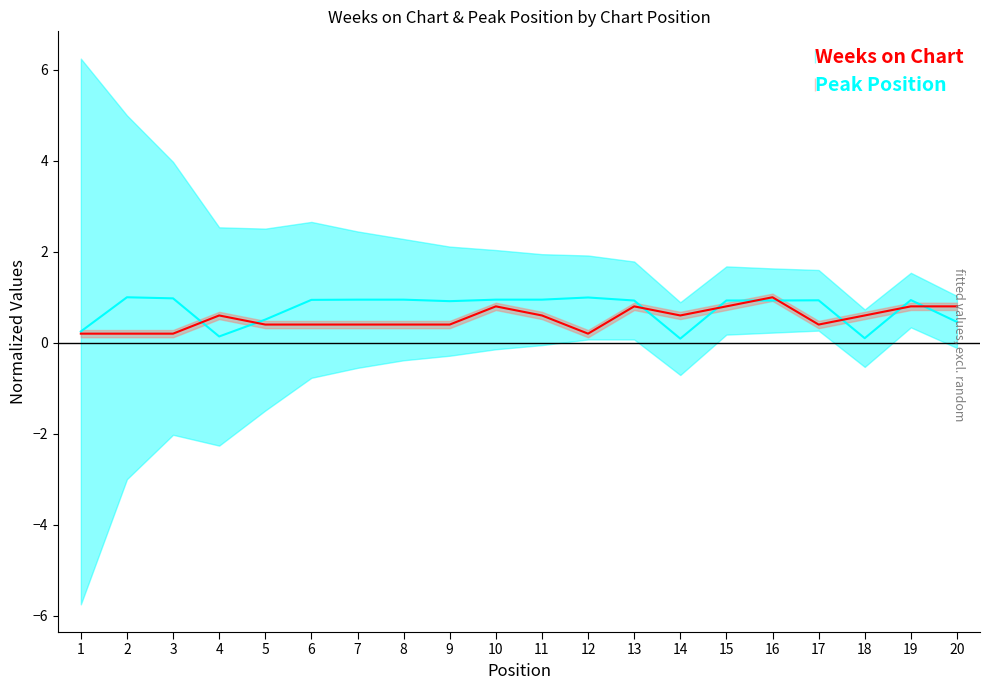

True or false: Peak Position has more than 1 interior local peaks.

True